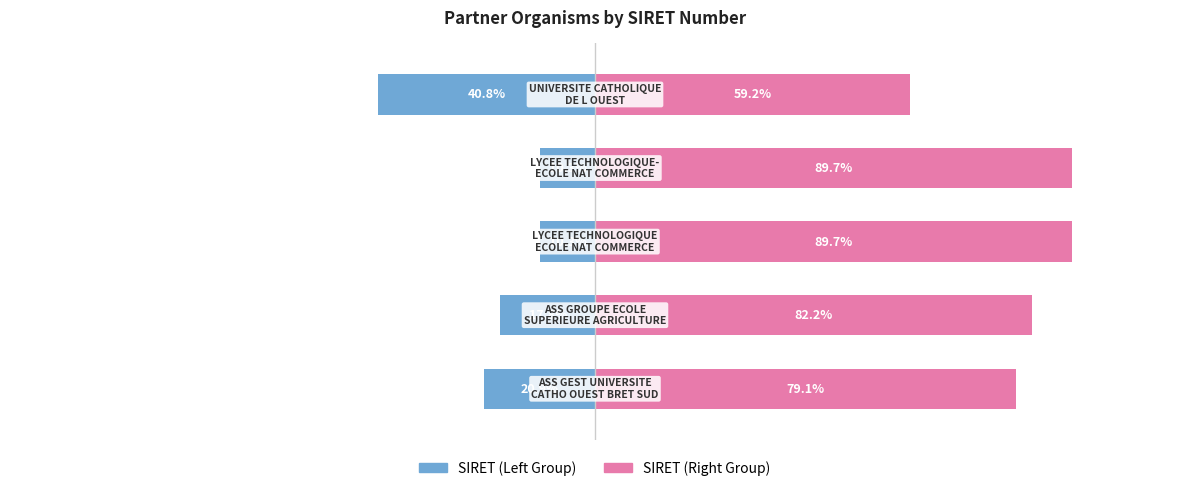

Reading left to right, list all the values displayed in this chart.

SIRET (Left Group): -20.9	-17.8	-10.3	-10.3	-40.8
SIRET (Right Group): 79.1	82.2	89.7	89.7	59.2